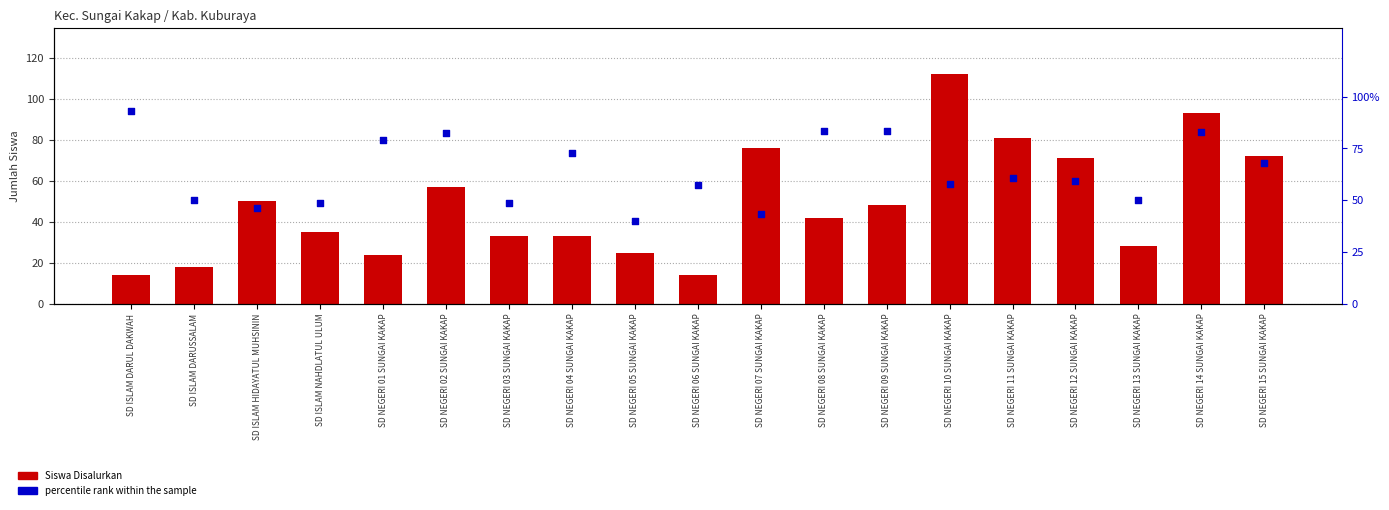

Which series contains the lowest Y value?

Siswa Disalurkan